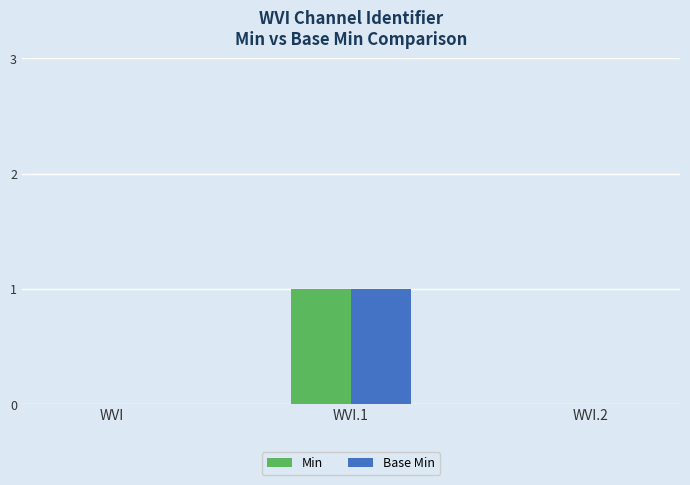

Reading left to right, what are all the values shown in this chart?

Min: 0	1	0
Base Min: 0	1	0